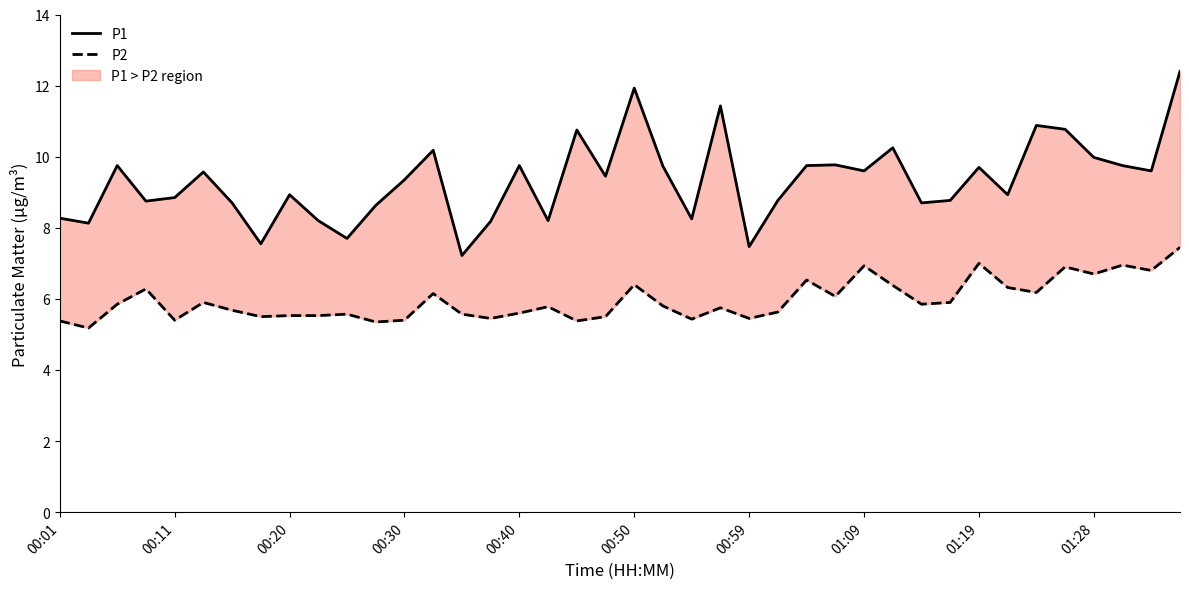

Which series has the largest range (max minus min)?

P1